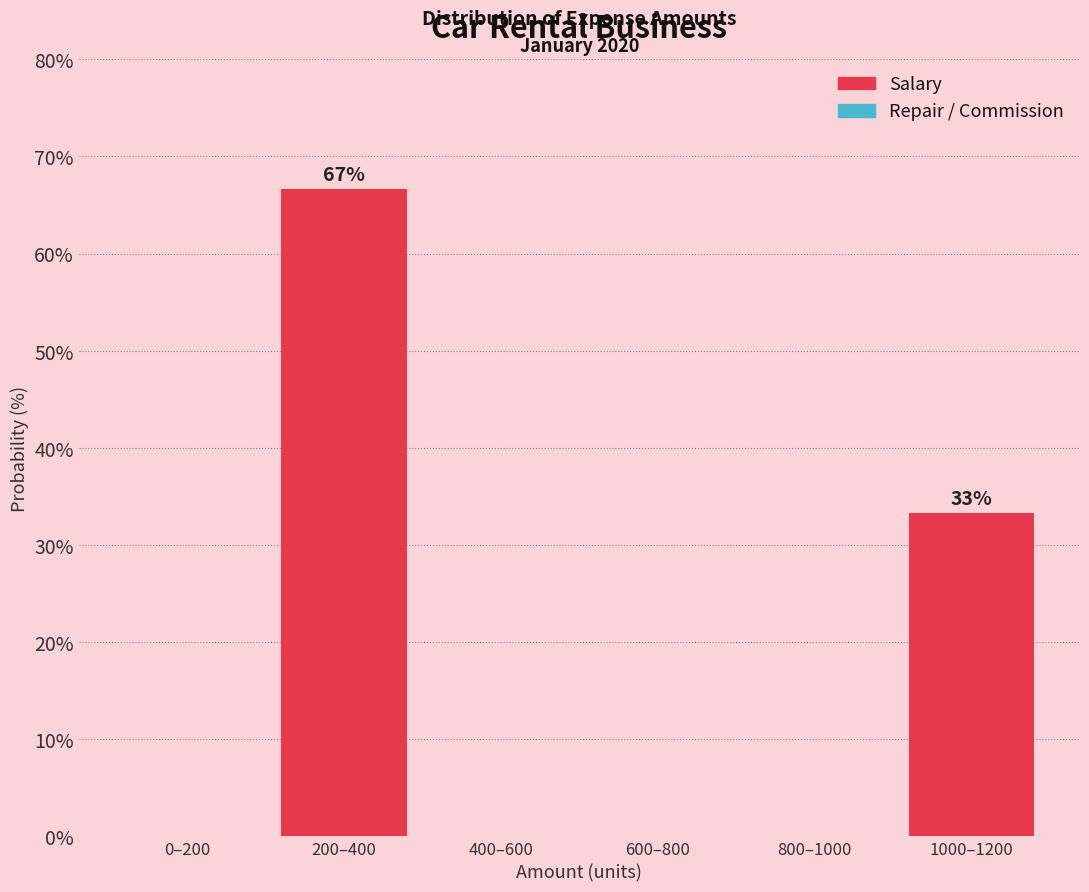

Reading left to right, what are all the values shown in this chart?

0–200=0.0	200–400=66.7	400–600=0.0	600–800=0.0	800–1000=0.0	1000–1200=33.3